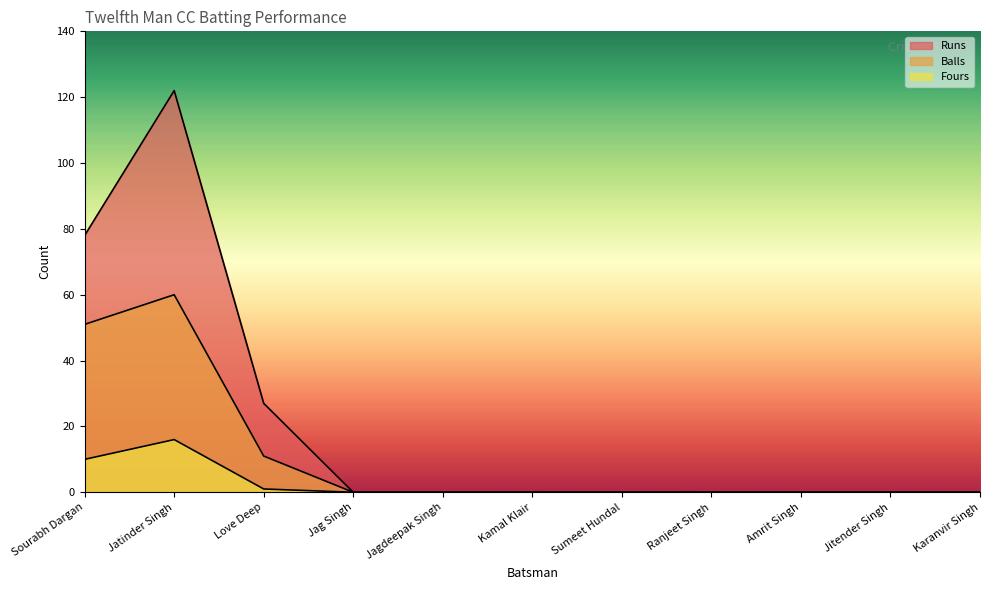

True or false: Balls and Runs intersect in this chart.

False